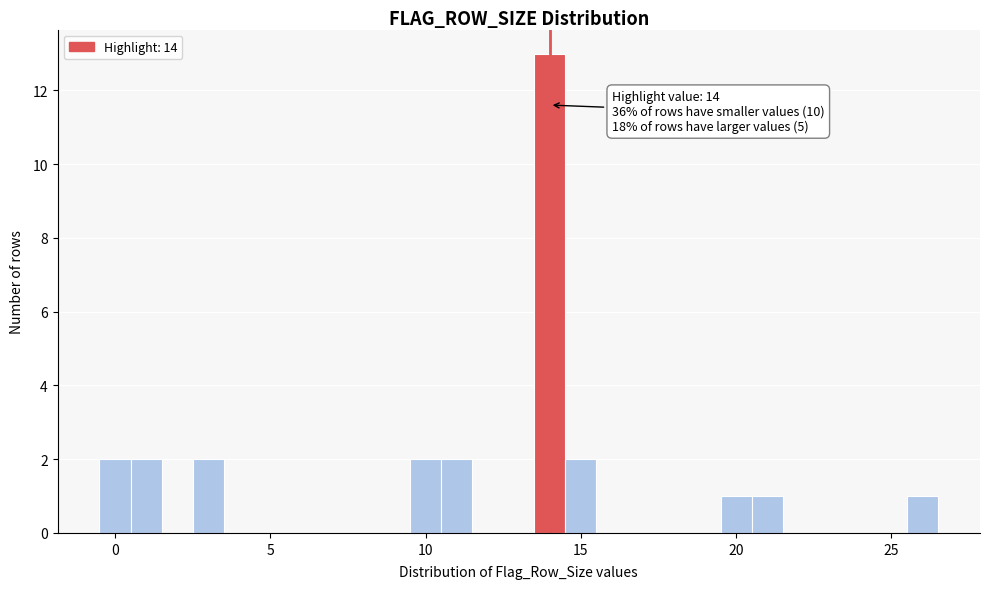

Around what value on the x-axis is the tallest bar? Give the approximate position of its centre, as read against the axis.

14.0